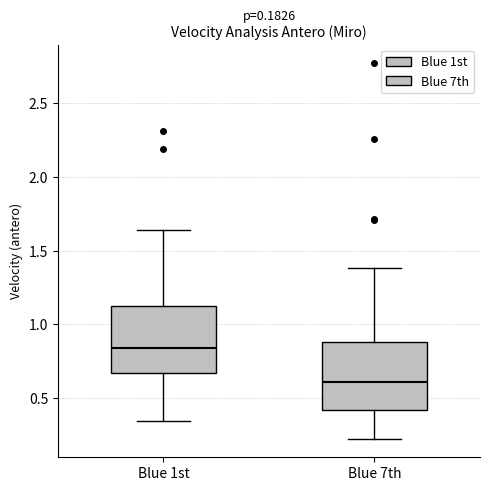

Which box's median line is the lowest?

Blue 7th